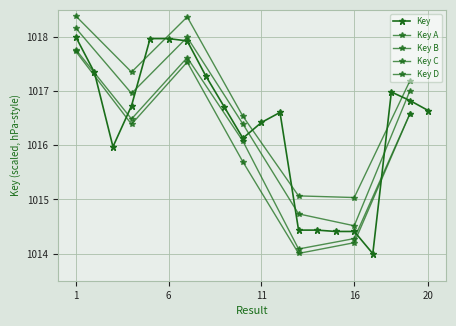

True or false: there are more than 1 points higher than both neighbors.

True